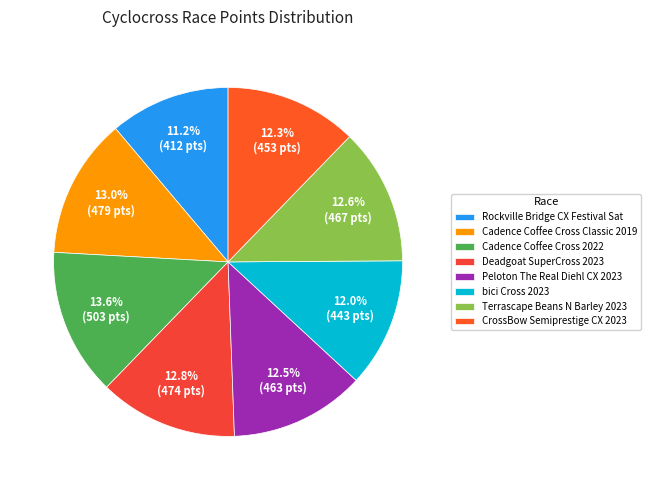

Is it true that Cadence Coffee Cross Classic 2019 is 3% of the pie?

False